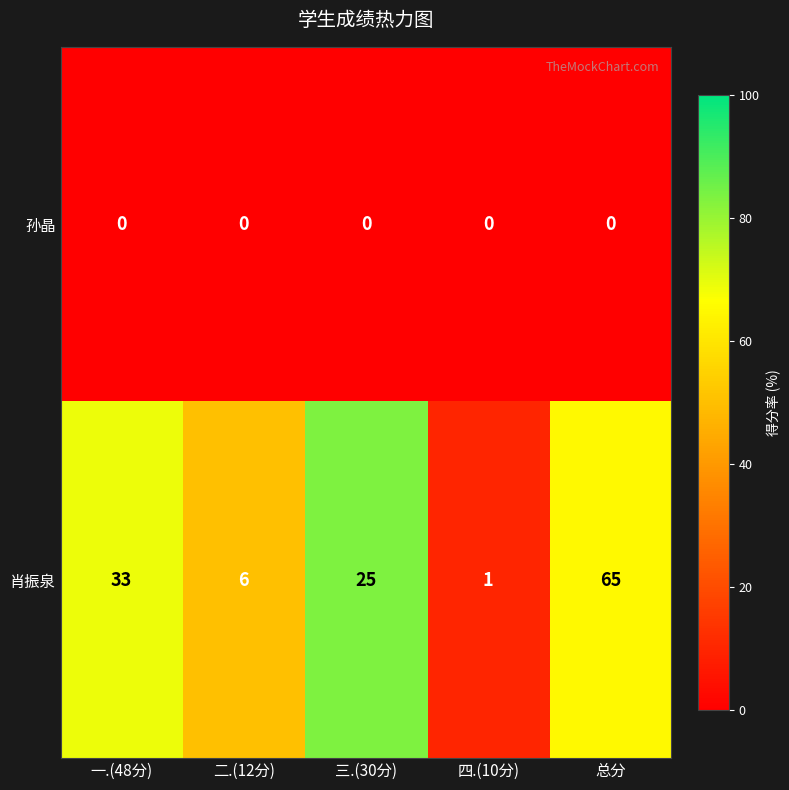

List the series in order of their overall mean, lowest first.

孙晶, 肖振泉